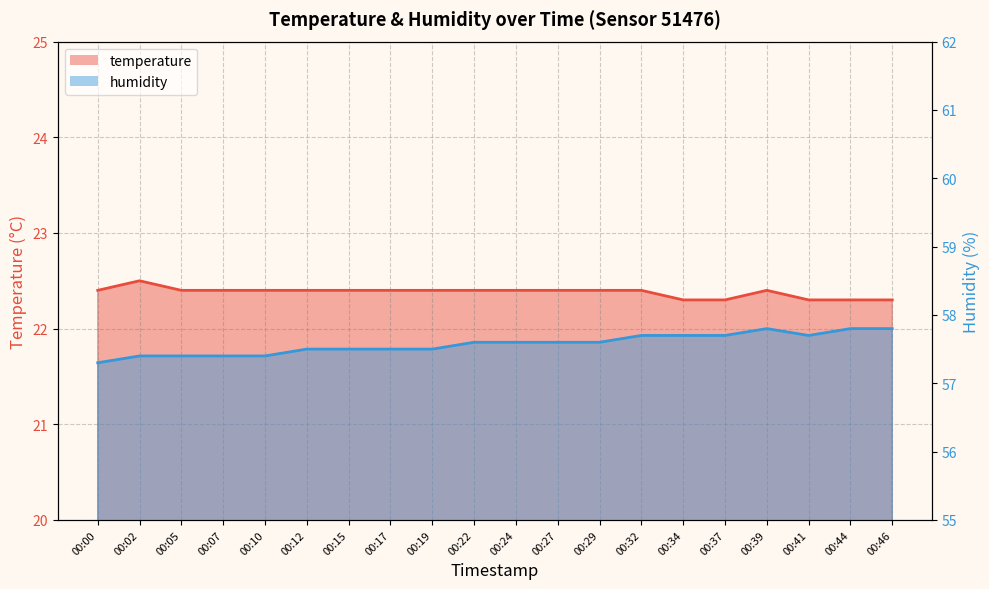

Which series has the largest range (max minus min)?

humidity